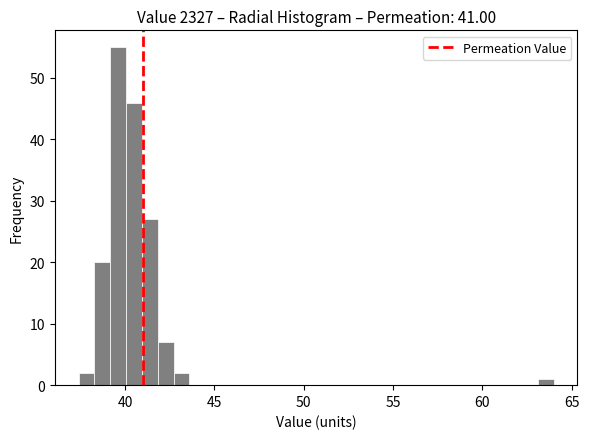

Around what value on the x-axis is the tallest bar? Give the approximate position of its centre, as read against the axis.

39.5